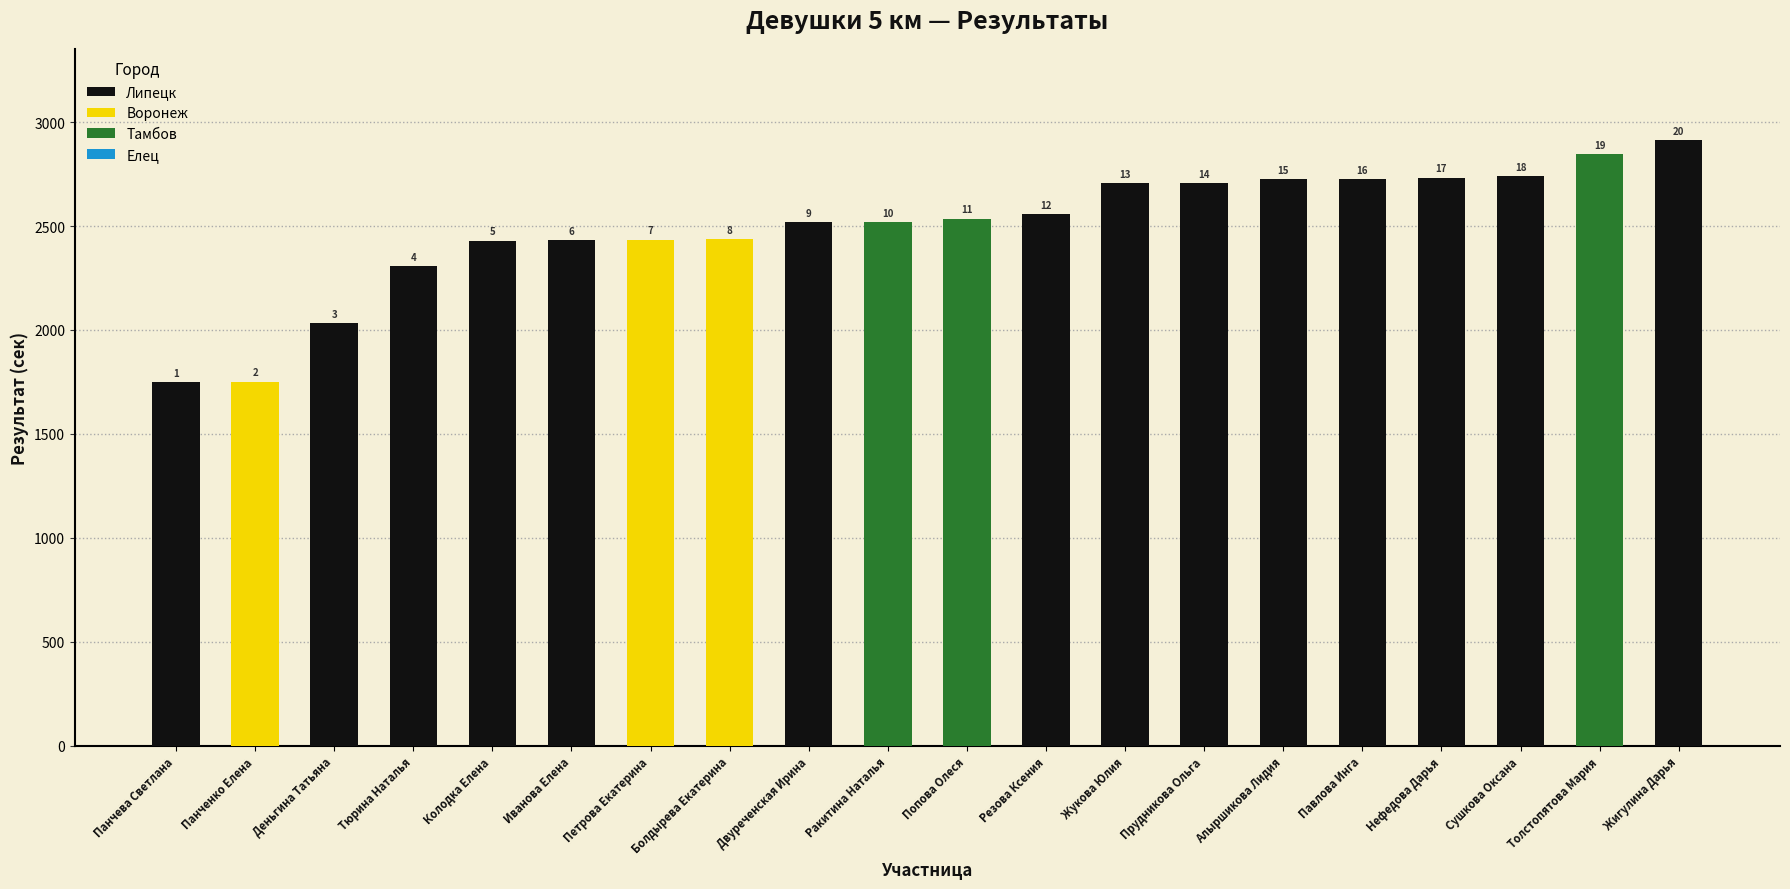

How many bars are there in total?

20